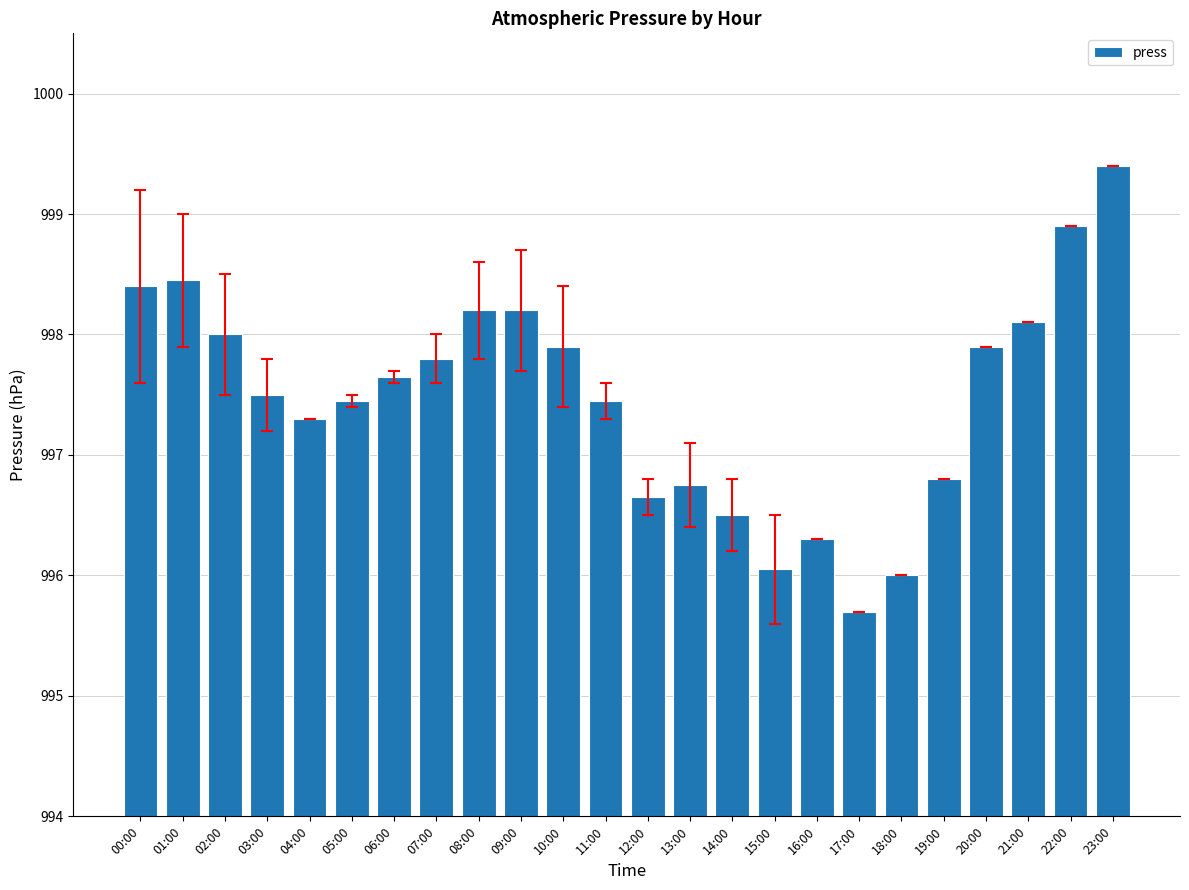

Which category has the highest value across all series?

23:00